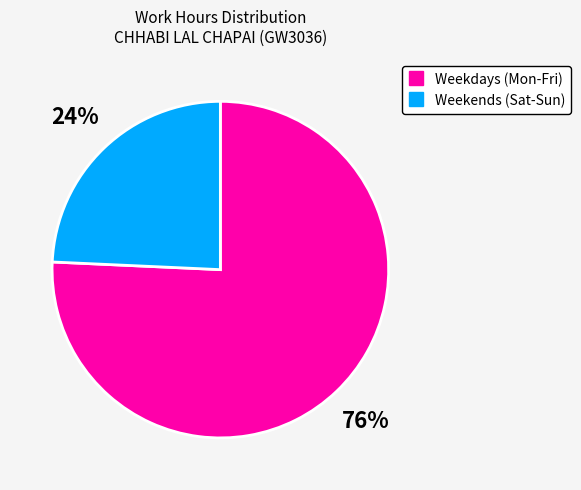

To the nearest percent, what is the average slice percentage?

50%